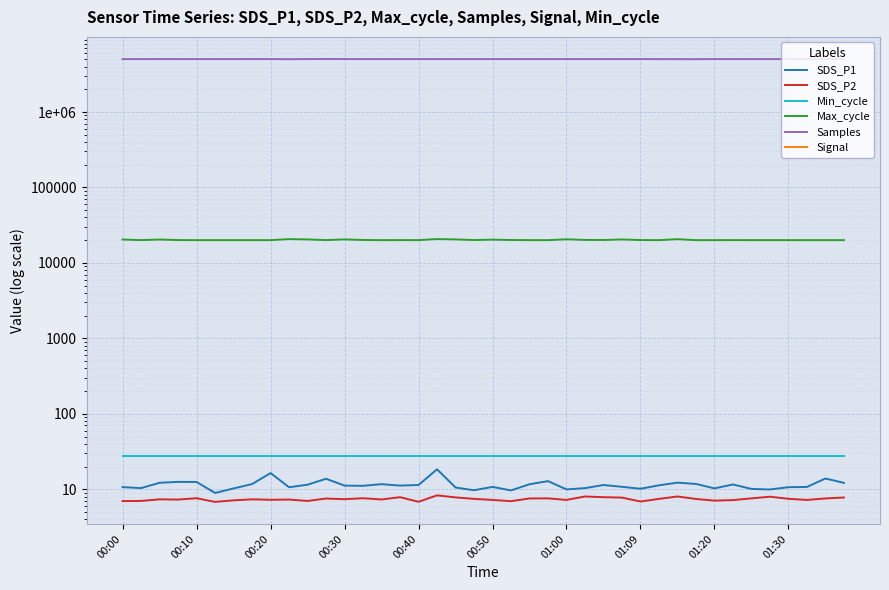

What is the difference between the highest and lowest values at 00:40?

5026488.2